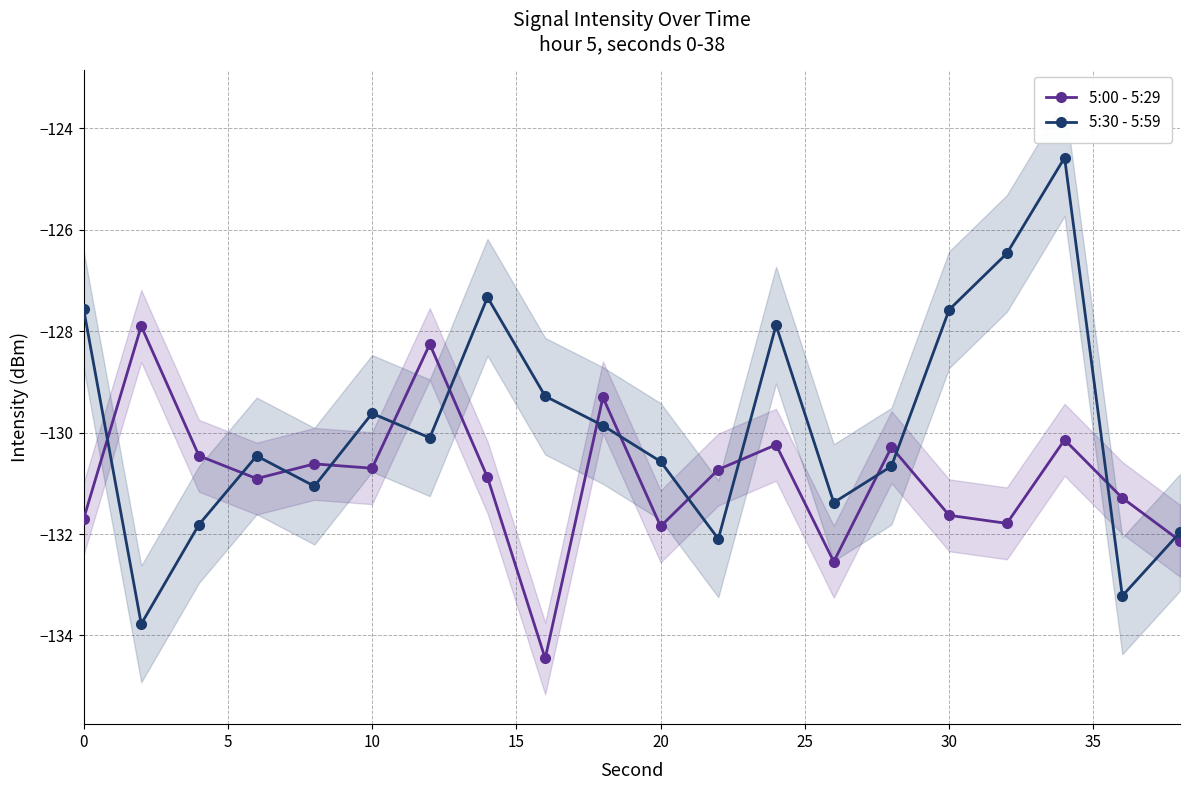

How many data points does each series have?

20